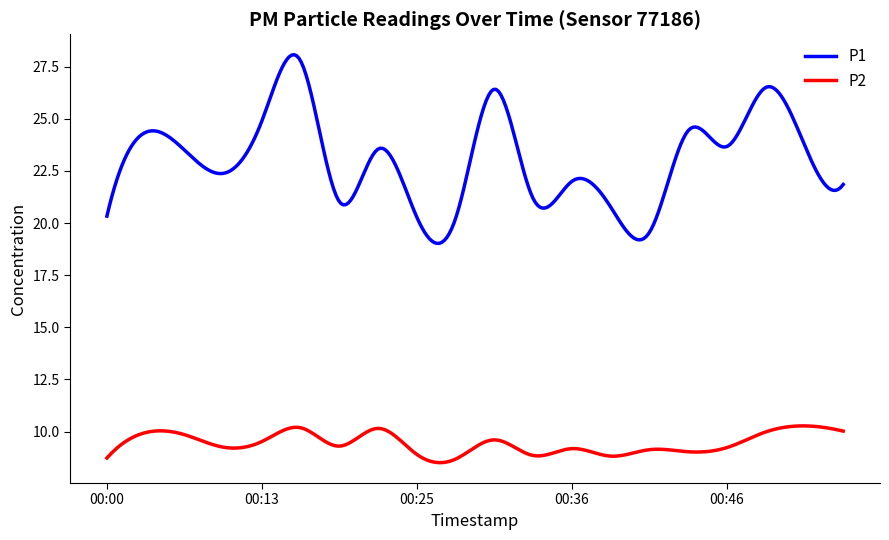

True or false: P1 and P2 cross at least once.

False